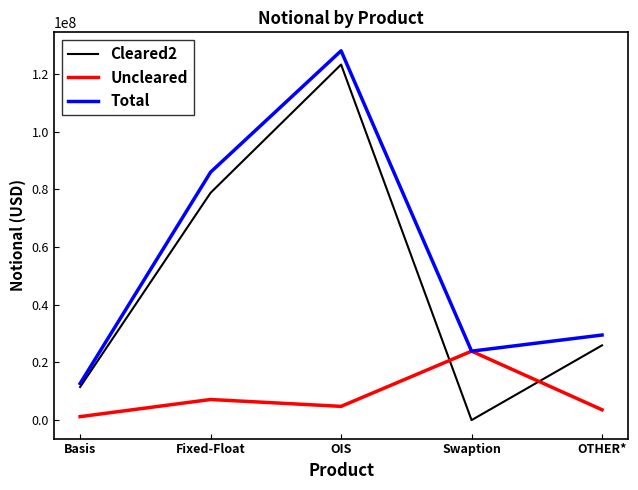

After their last crossing, which series has the higher values: Cleared2 or Uncleared?

Cleared2